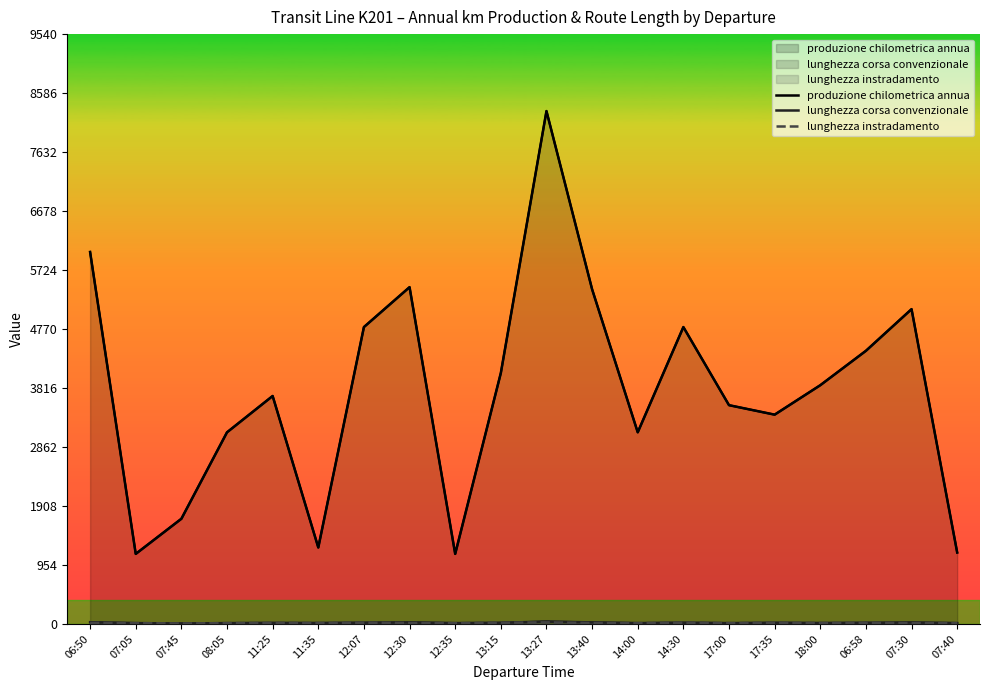

True or false: produzione chilometrica annua and lunghezza instradamento cross at least once.

False